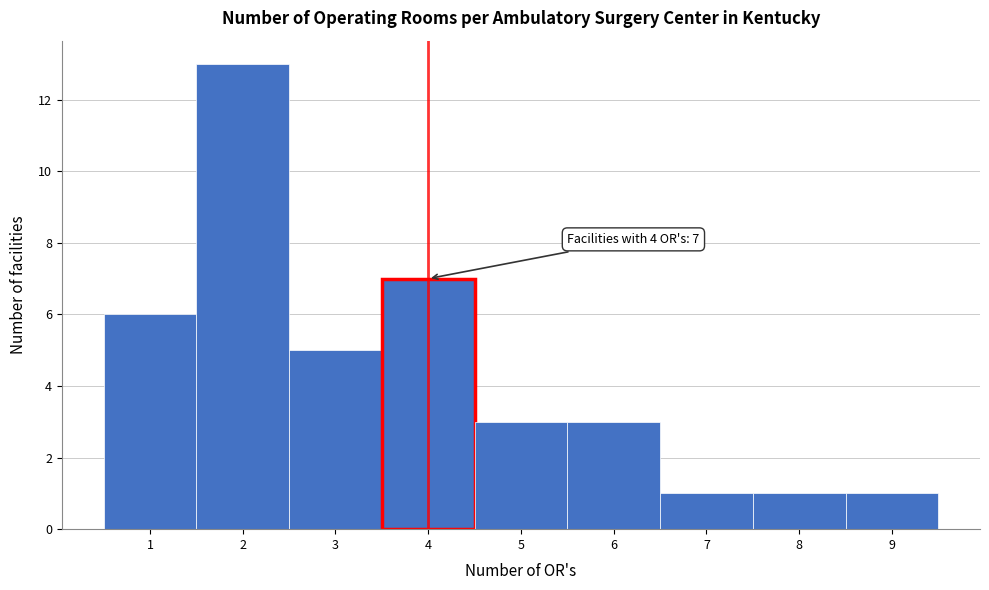

Over which range of the x-axis is the bar tallest?

1.5 to 2.5